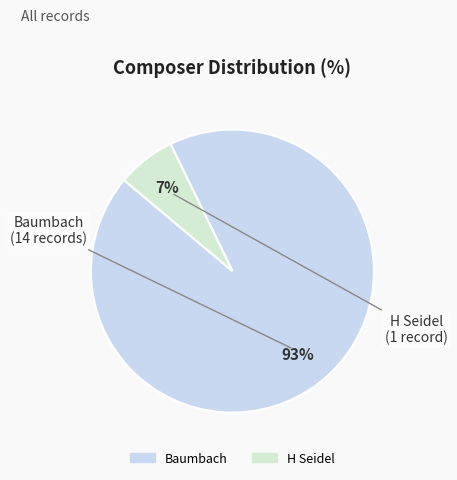

To the nearest percent, what portion does H Seidel represent?

7%